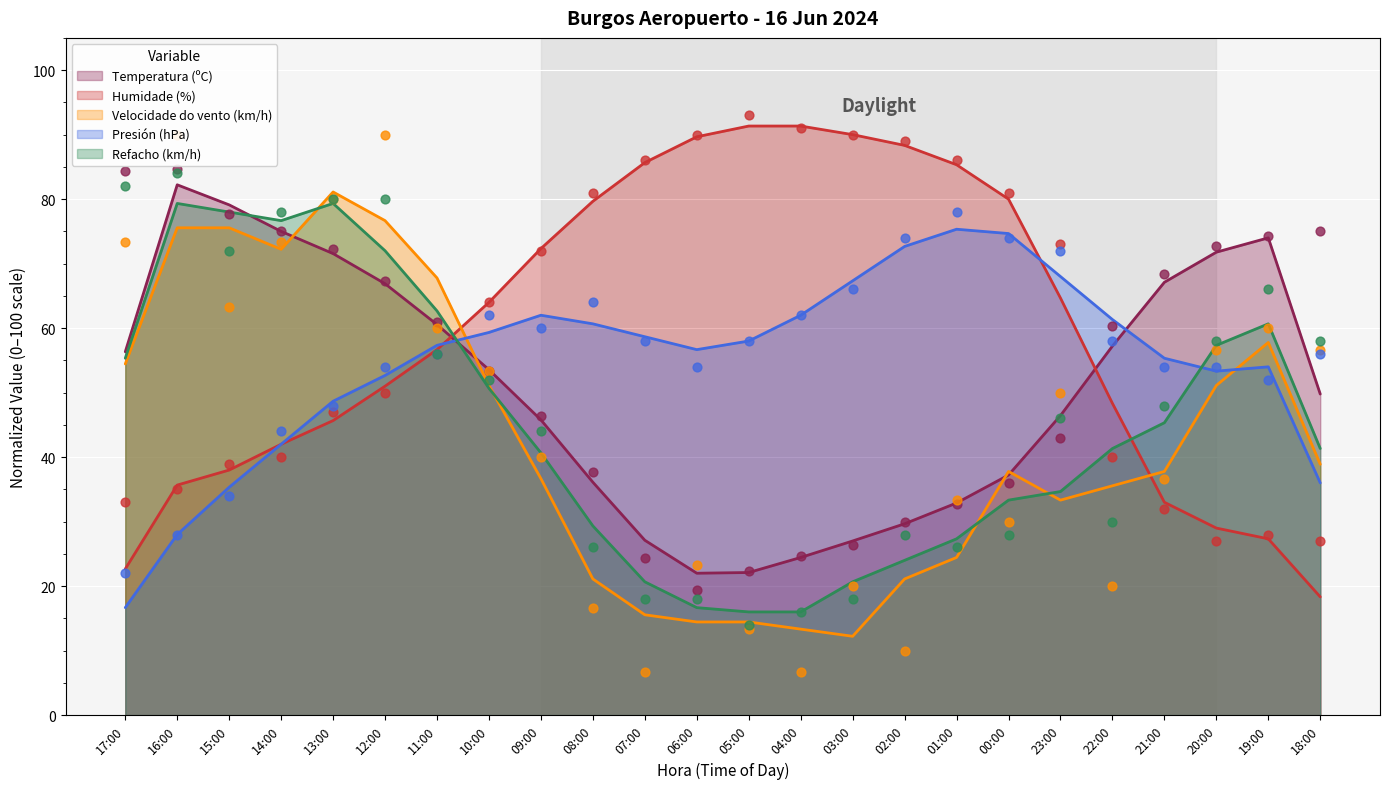

Which series has the largest total across all categories?

Humidade (%)